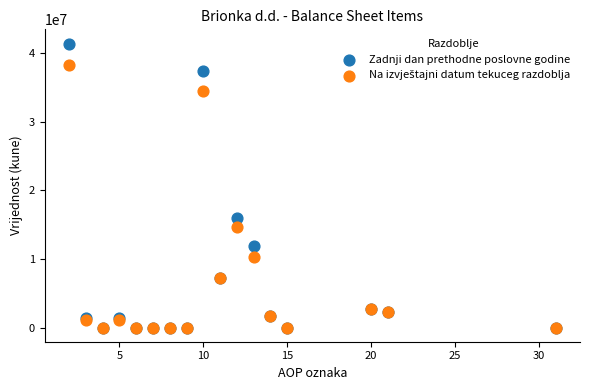

Across all series, what Y value is closest to 20696853?

16030026